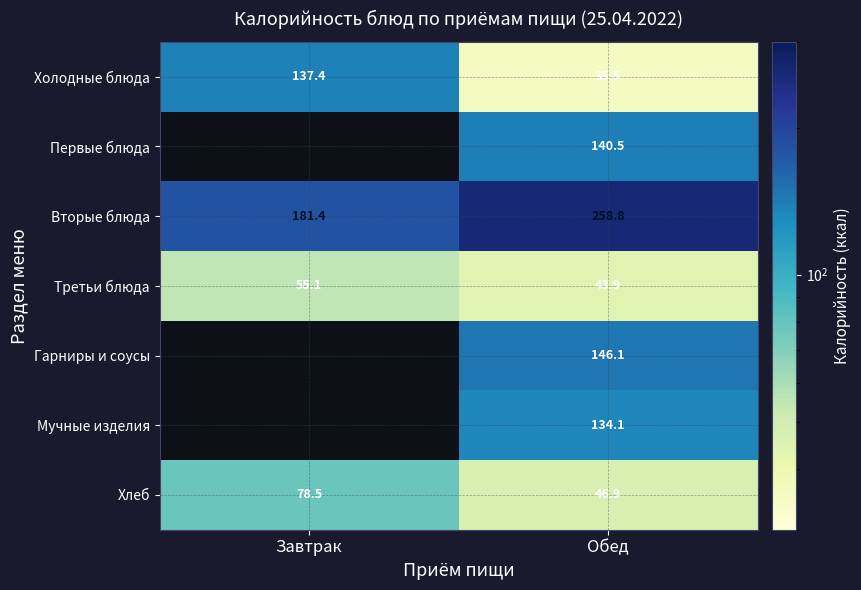

At which category is the sum across all series the highest?

Обед